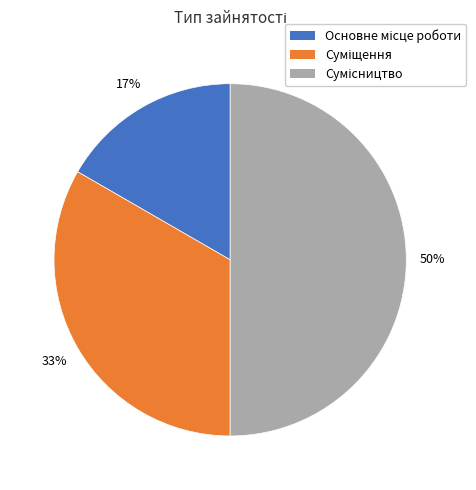

To the nearest percent, what is the difference between the largest and smallest slice percentages?

33%